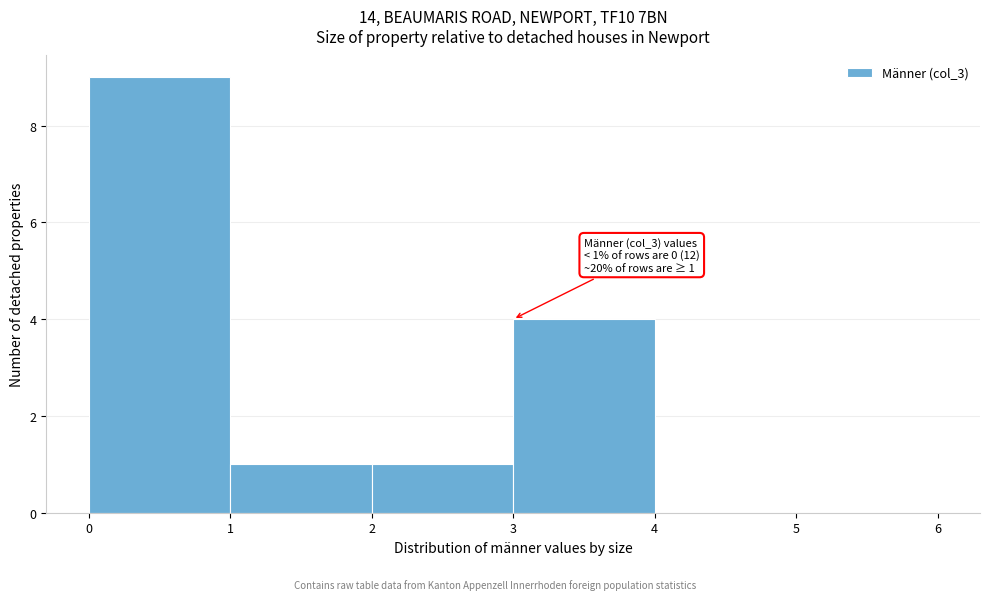

Which range on the x-axis has the tallest bar?

0 to 1